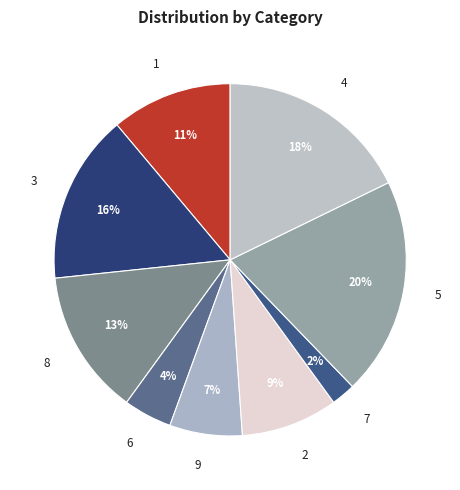

How many segments does this pie chart have?

9